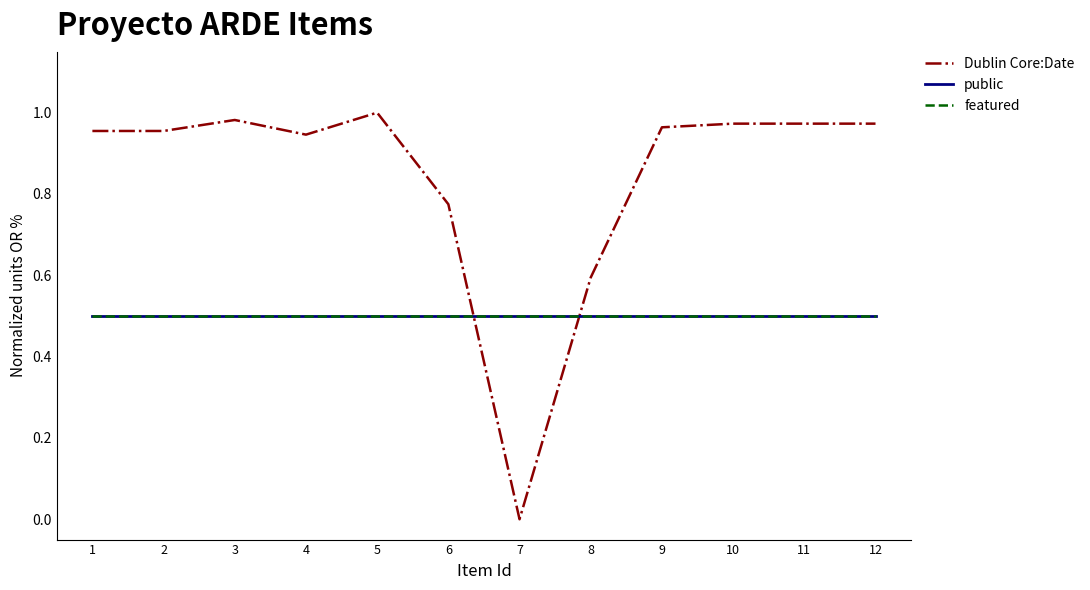

What is the sum of the public values at 11 and 7?

1.0